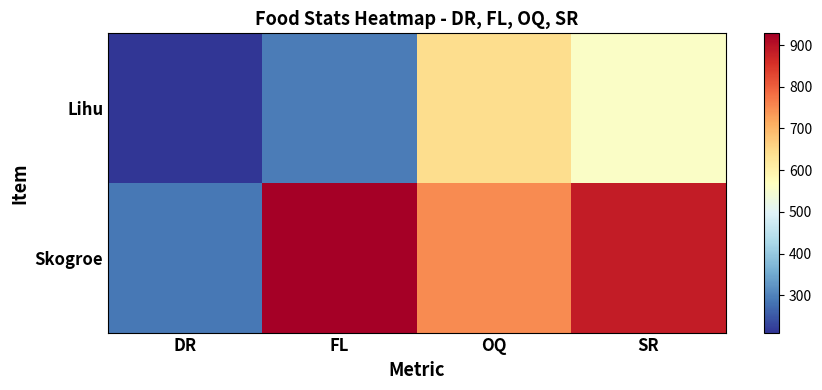

Rank the series at DR from lowest to highest value.

Lihu, Skogroe